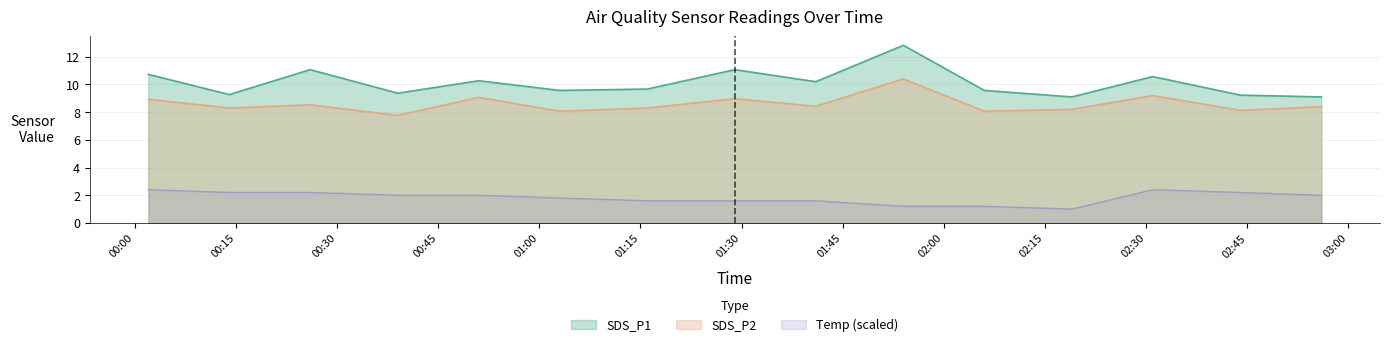

Which series has the widest spread of values?

SDS_P1